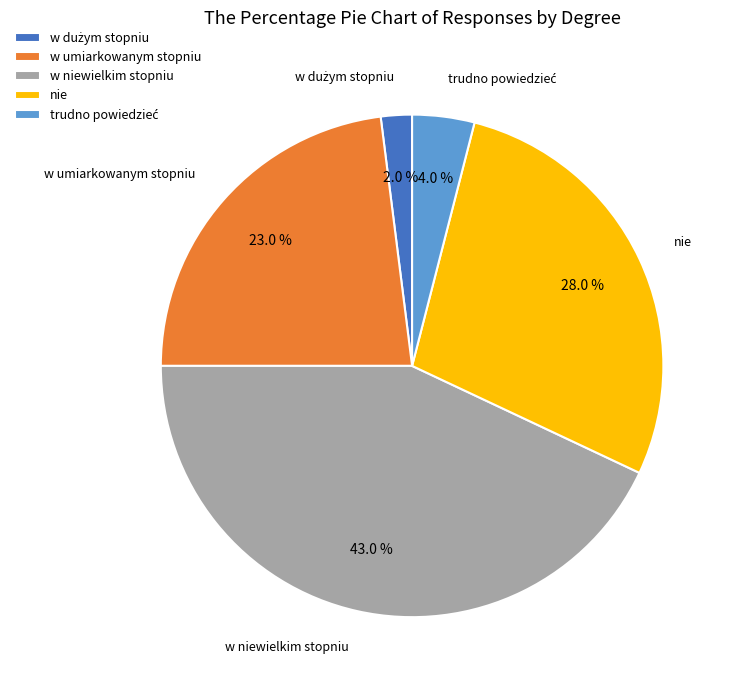

Count the number of slices in the pie.

5